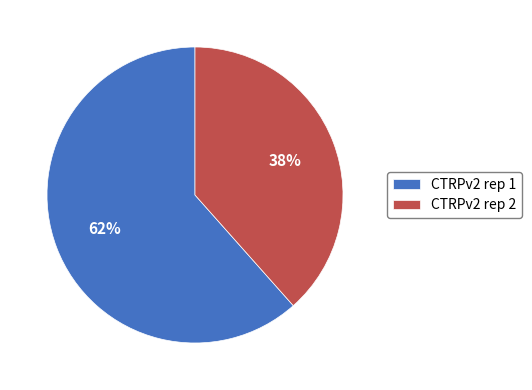

Rank the categories by value from highest to lowest.

CTRPv2 rep 1, CTRPv2 rep 2